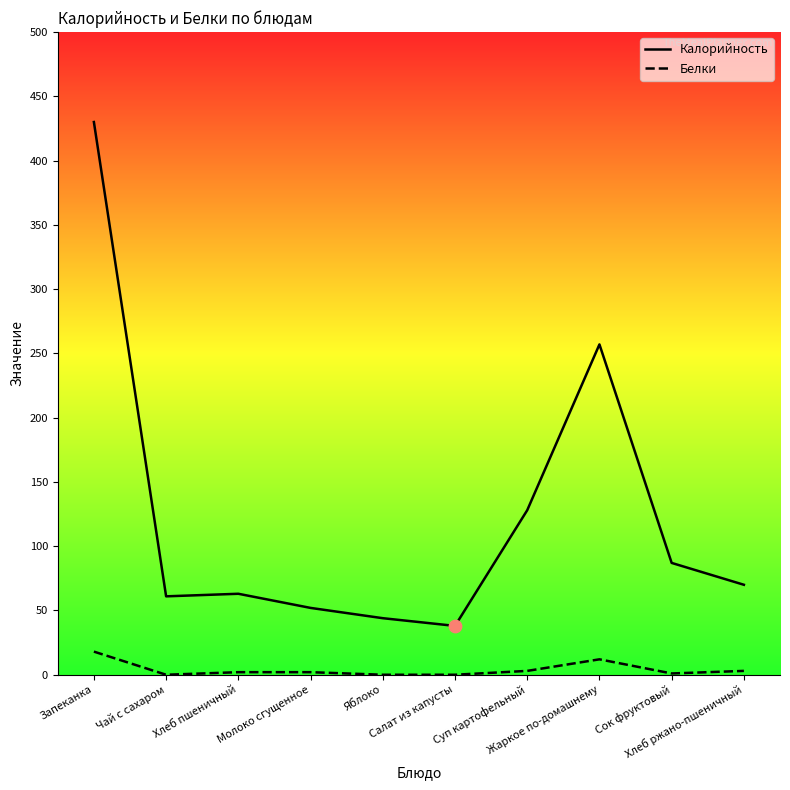

Which series has the largest total across all categories?

Калорийность